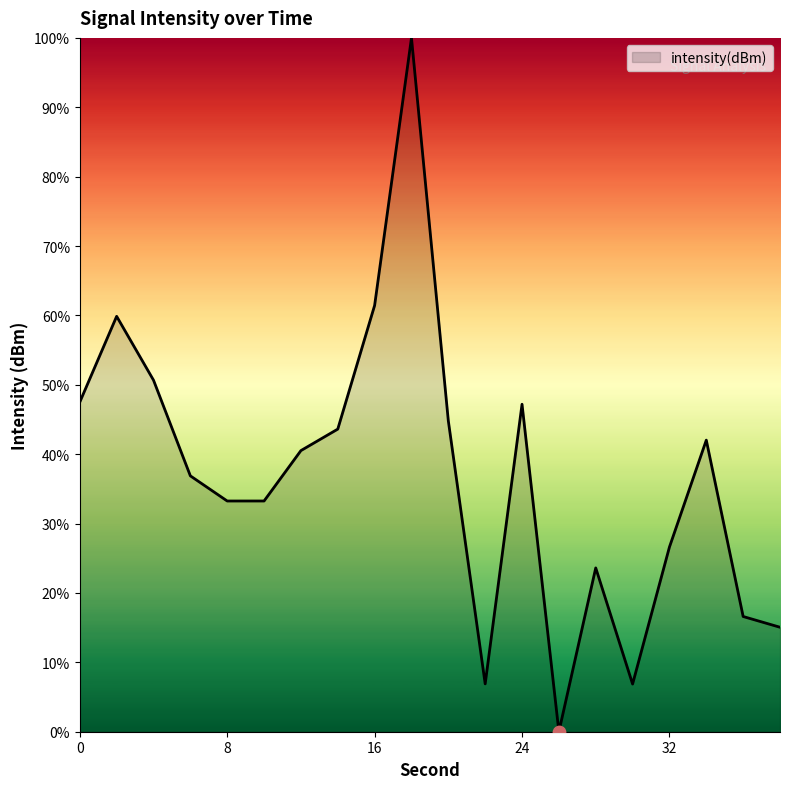

What is the difference between the maximum and minimum values?

100.0